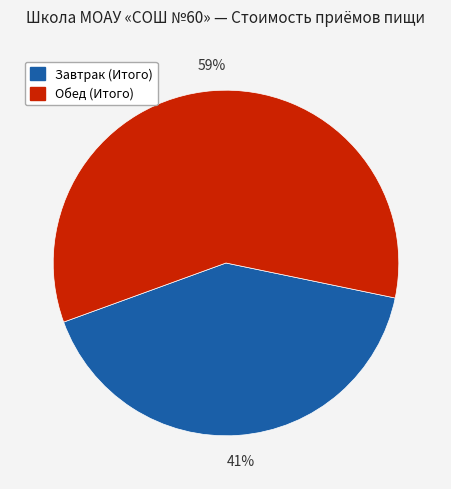

What is the smallest slice in the pie chart?

Завтрак (Итого)